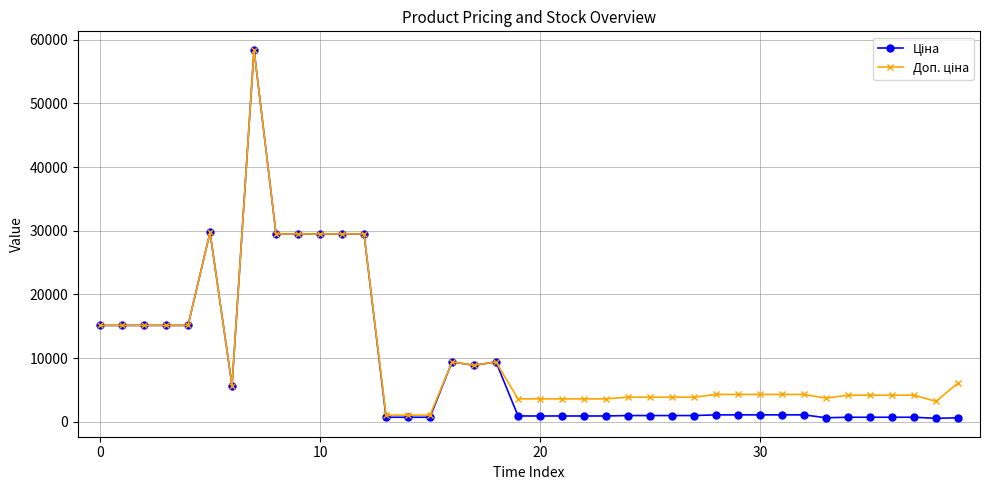

What is the greatest value displayed?

58426.5